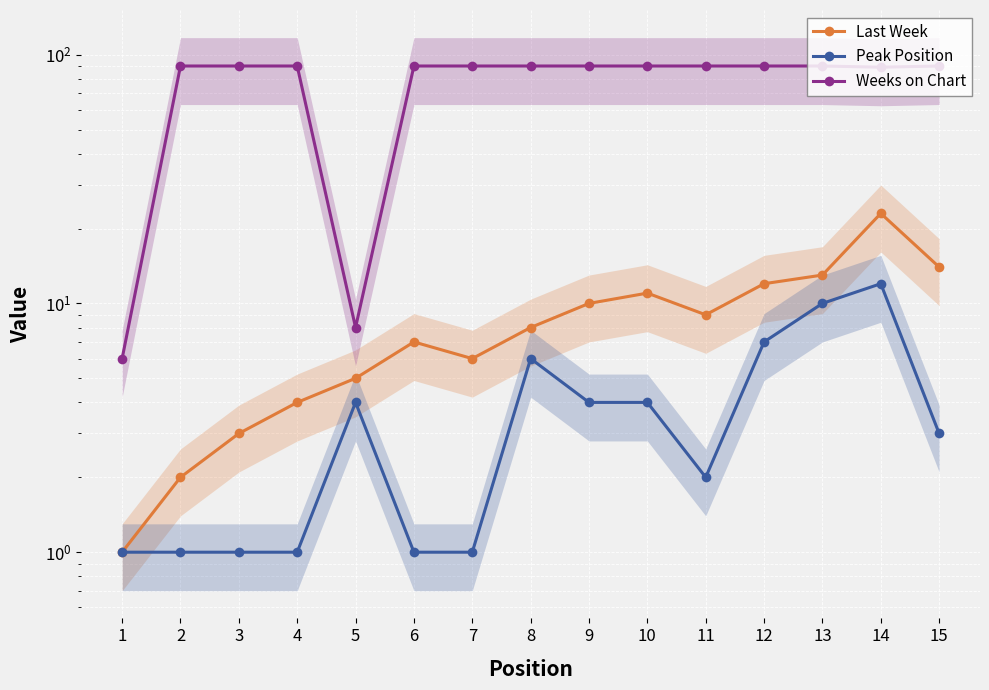

Between 1 and 5, which is larger?

5